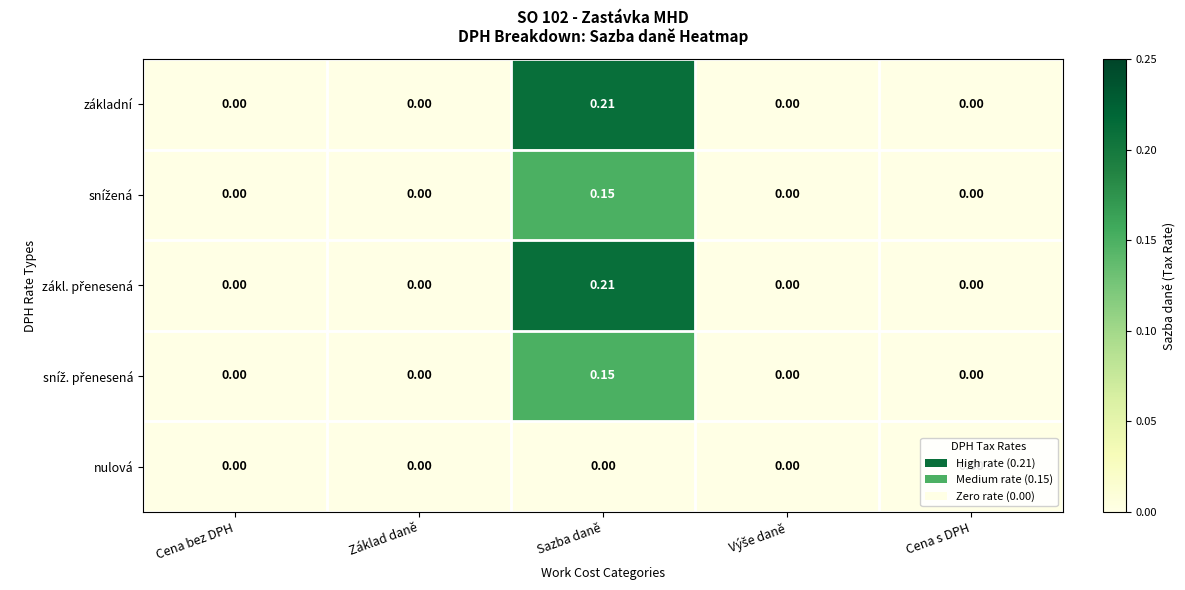

At which category is the sum across all series the highest?

Sazba daně